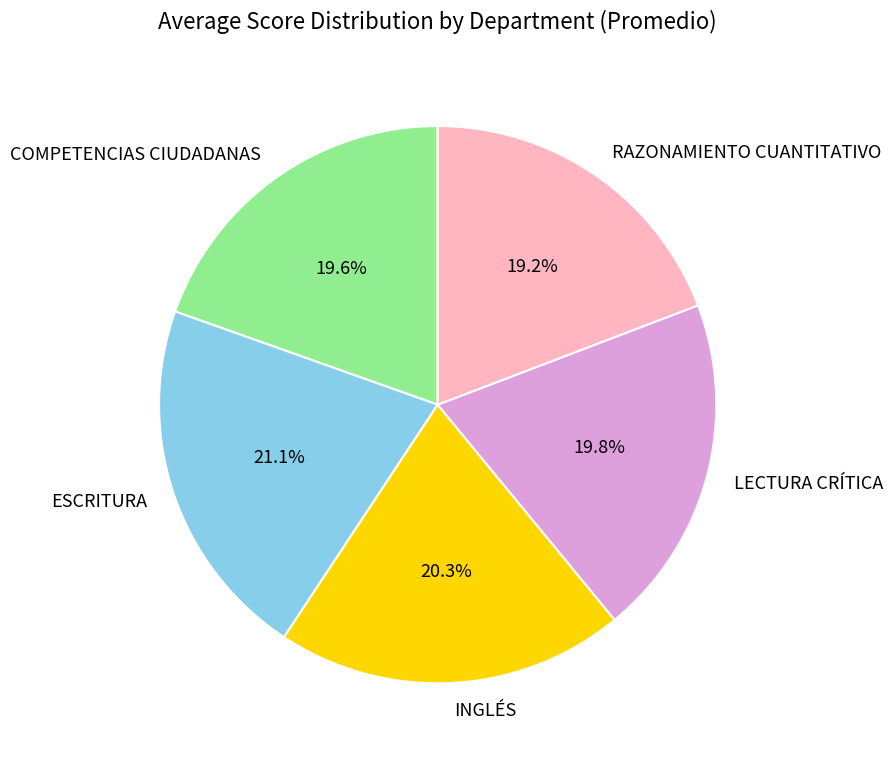

Which has a higher value, ESCRITURA or LECTURA CRÍTICA?

ESCRITURA